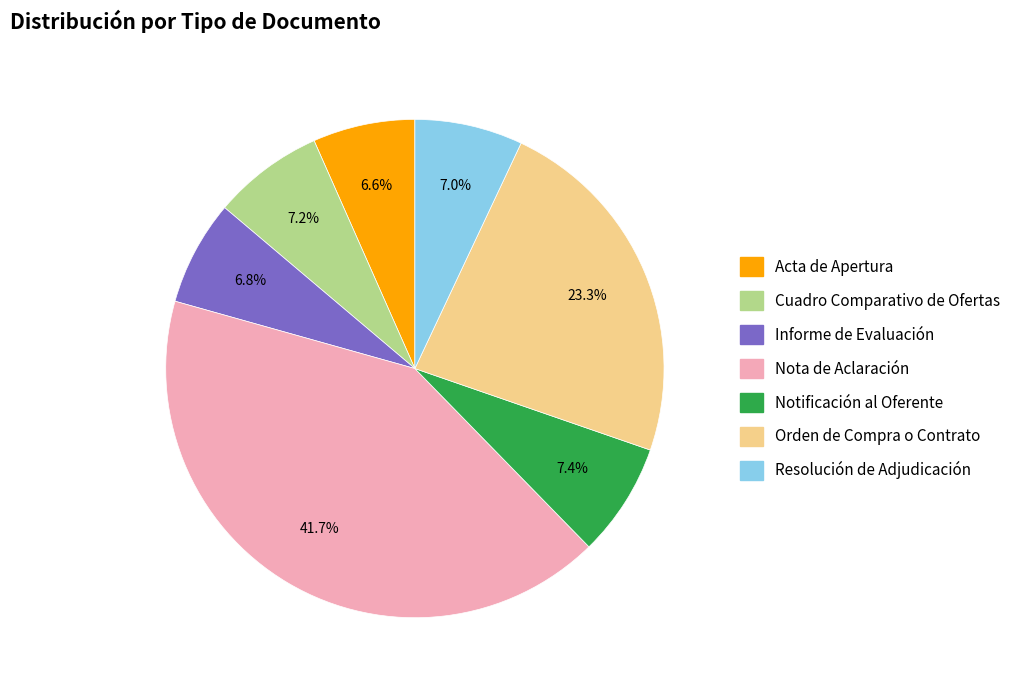

Does Orden de Compra o Contrato account for over 50% of the chart?

No